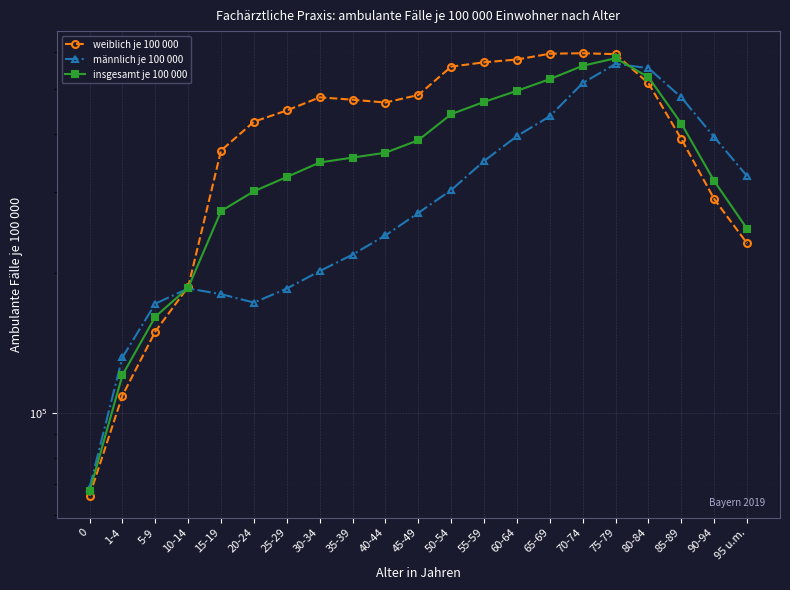

At how many categories does at least one series exceed 370482?

15